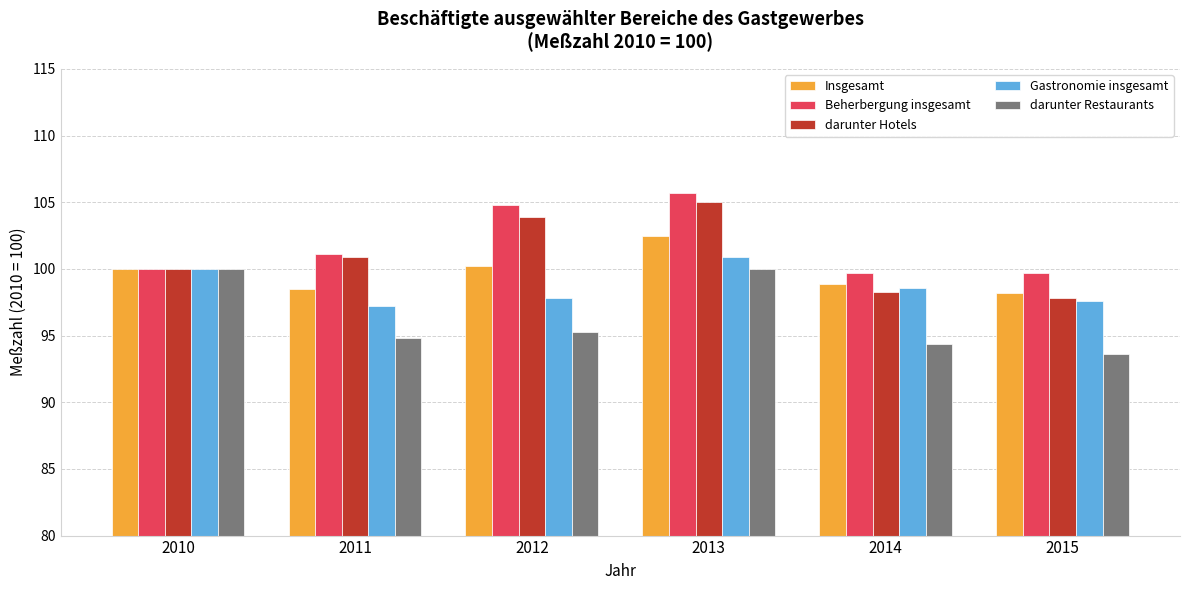

What is the approximate value of darunter Hotels at 2010?

100.0